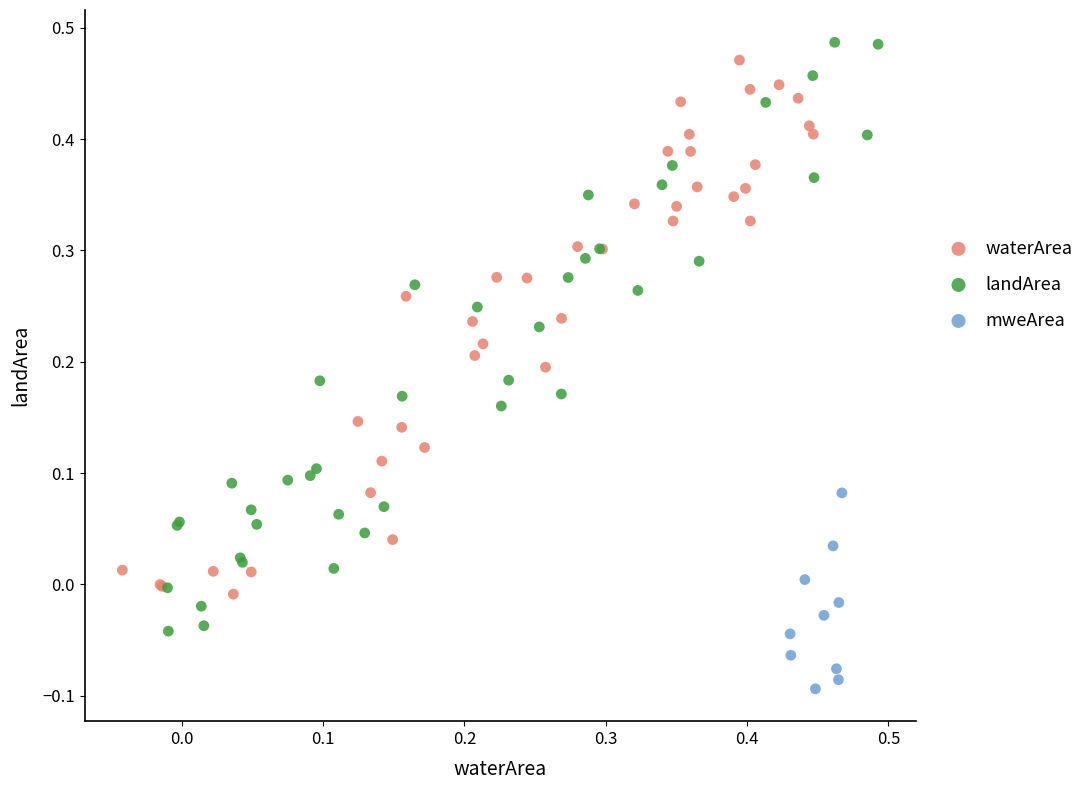

Which series contains the lowest Y value?

mweArea